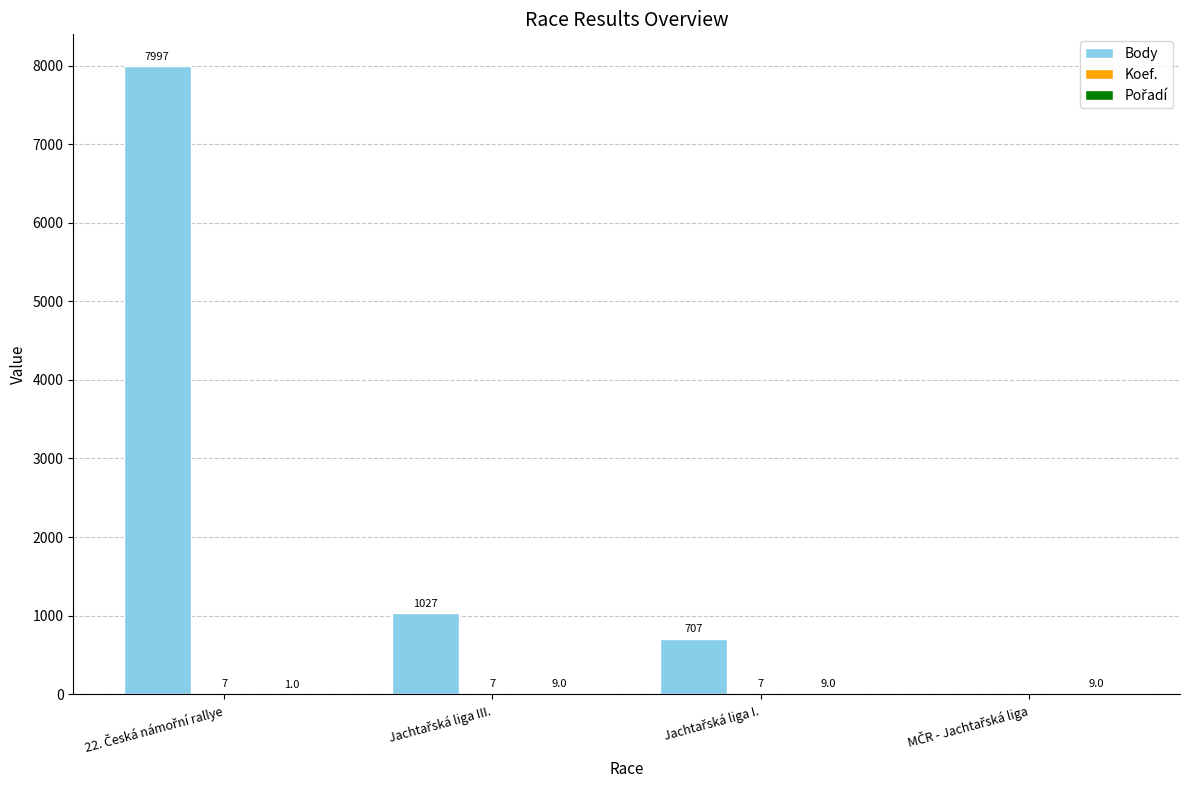

What is the highest value of the Body series?

7997